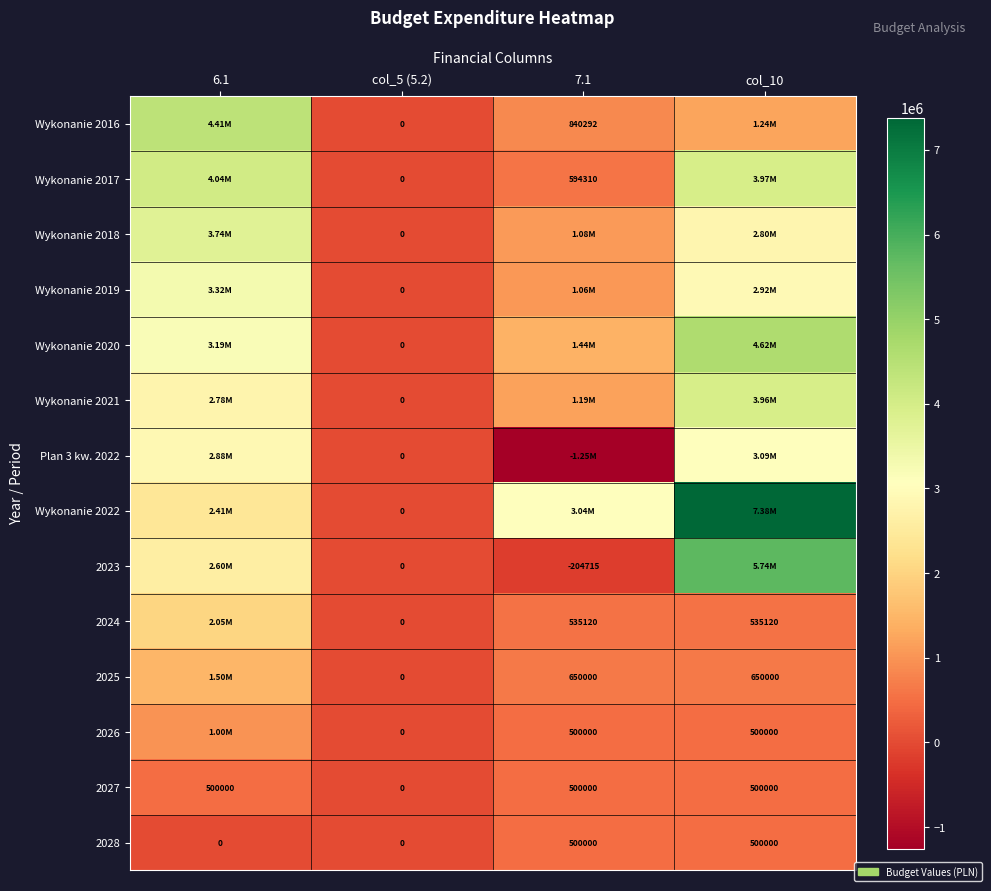

Is it true that Wykonanie 2021 equals 0.0 at col_5 (5.2)?

True